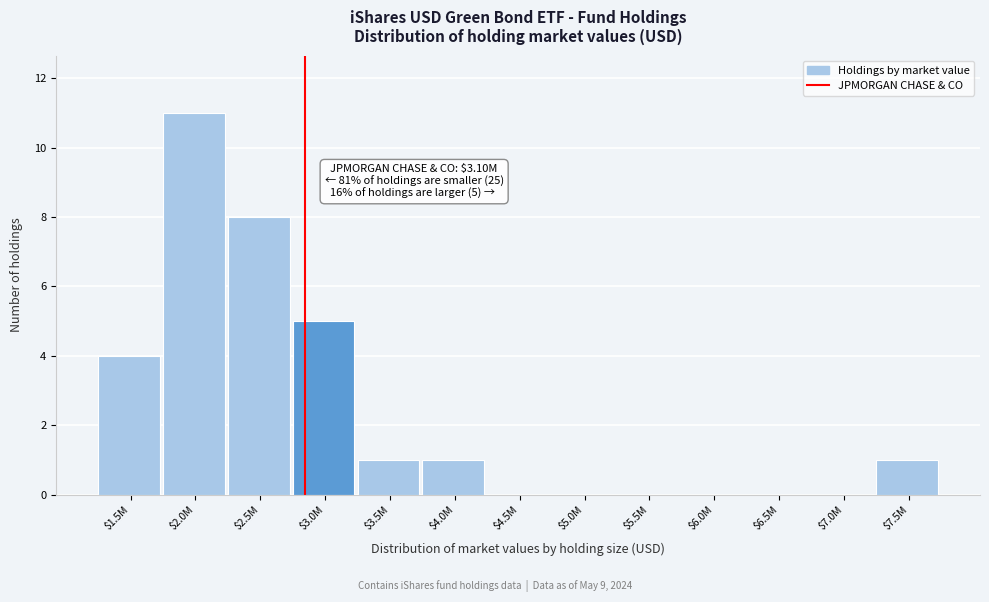

What is the maximum value shown in the chart?

11